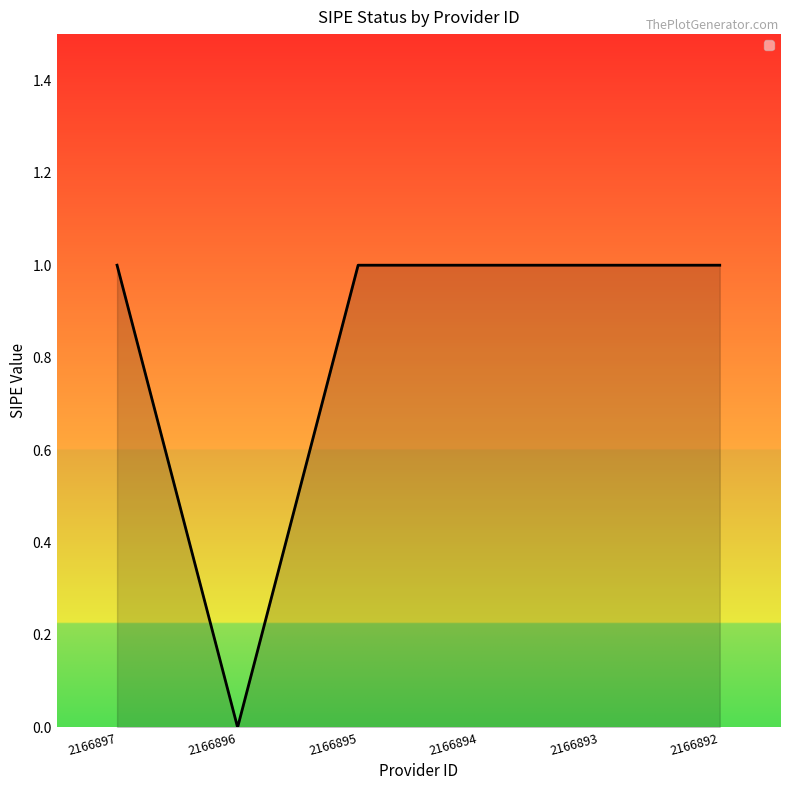

Where is the first local minimum?

2166896